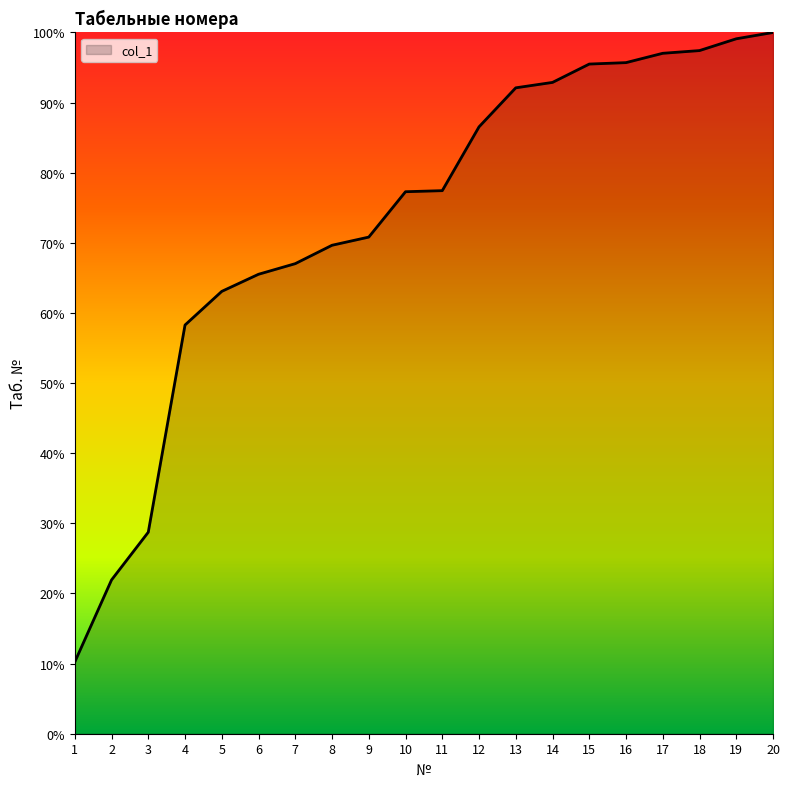

Read the value at 2.

21.9